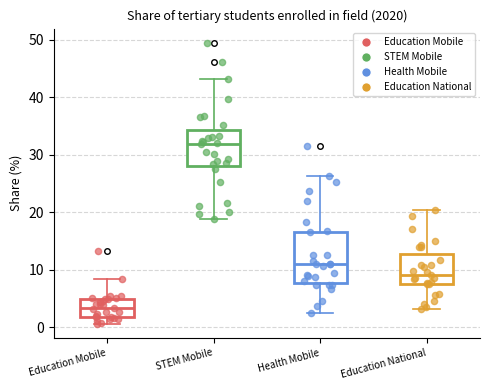

Comparing the boxes themselves (not the whiskers), which one is the tallest?

Health Mobile